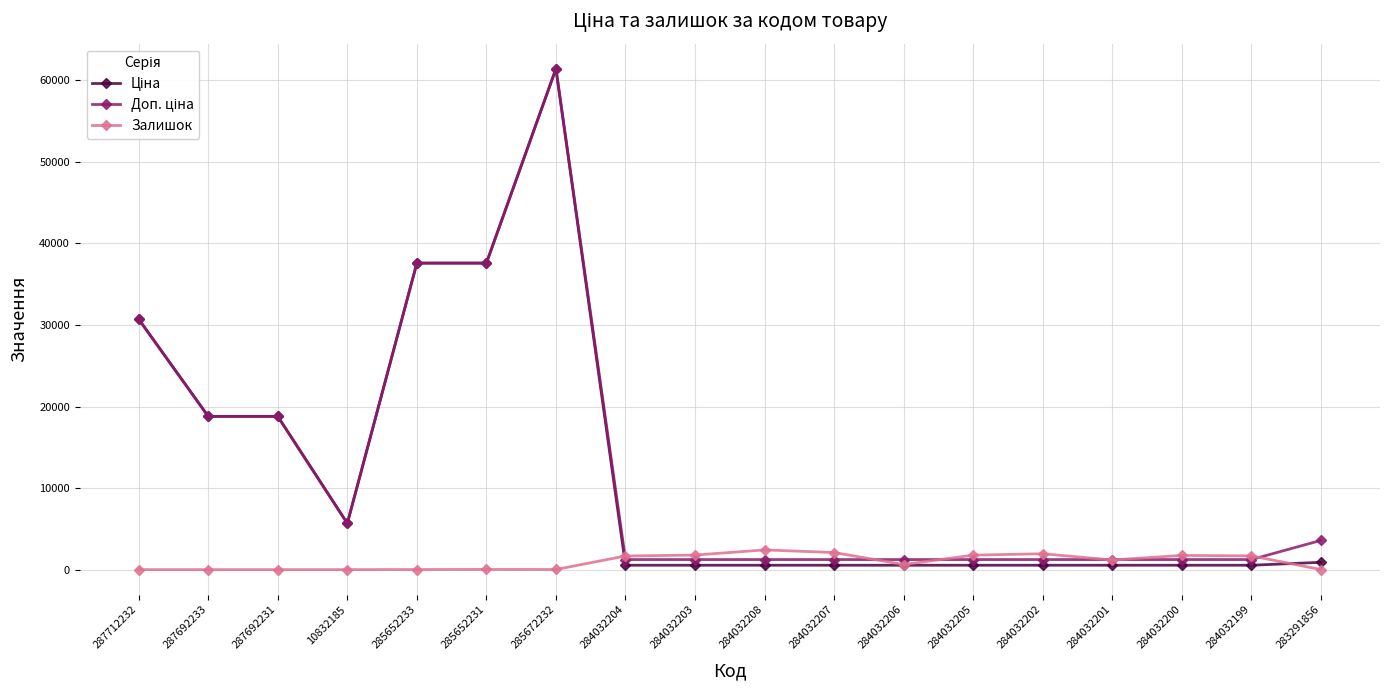

The Залишок series shows 0.0 at 287712232. True or false?

True